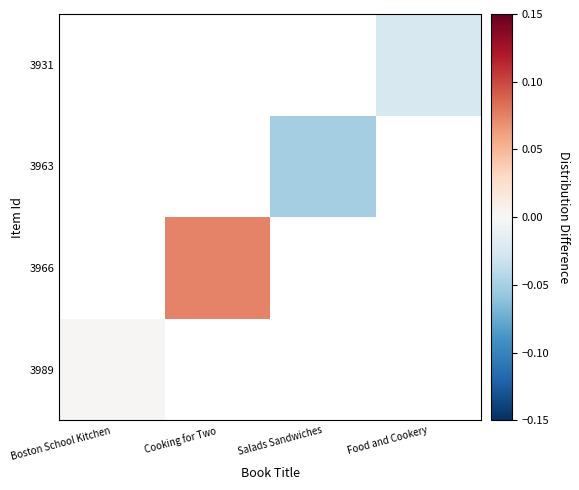

Count the number of categories in the chart.

4